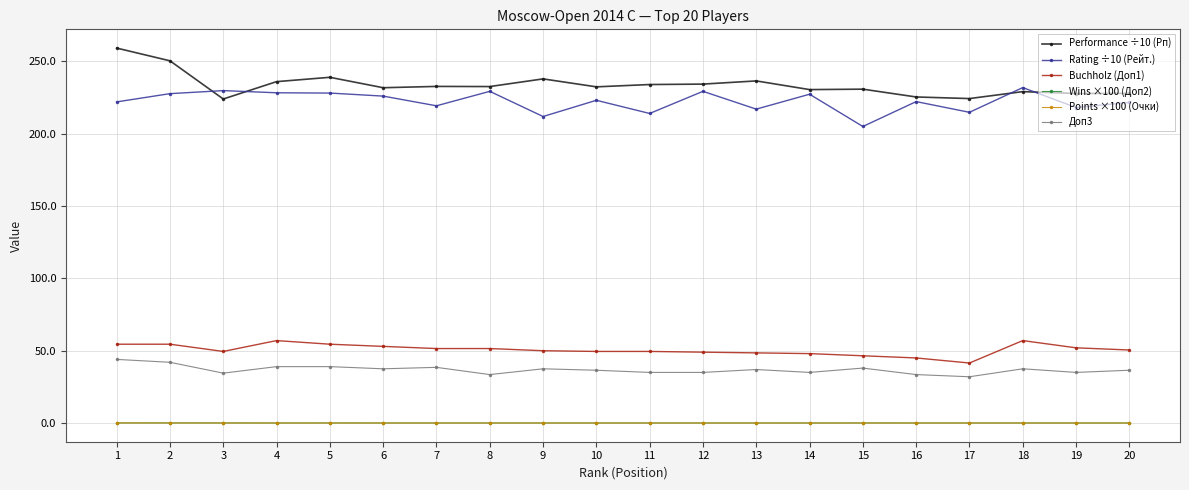

True or false: Performance ÷10 (Рп) and Wins ×100 (Доп2) intersect in this chart.

False